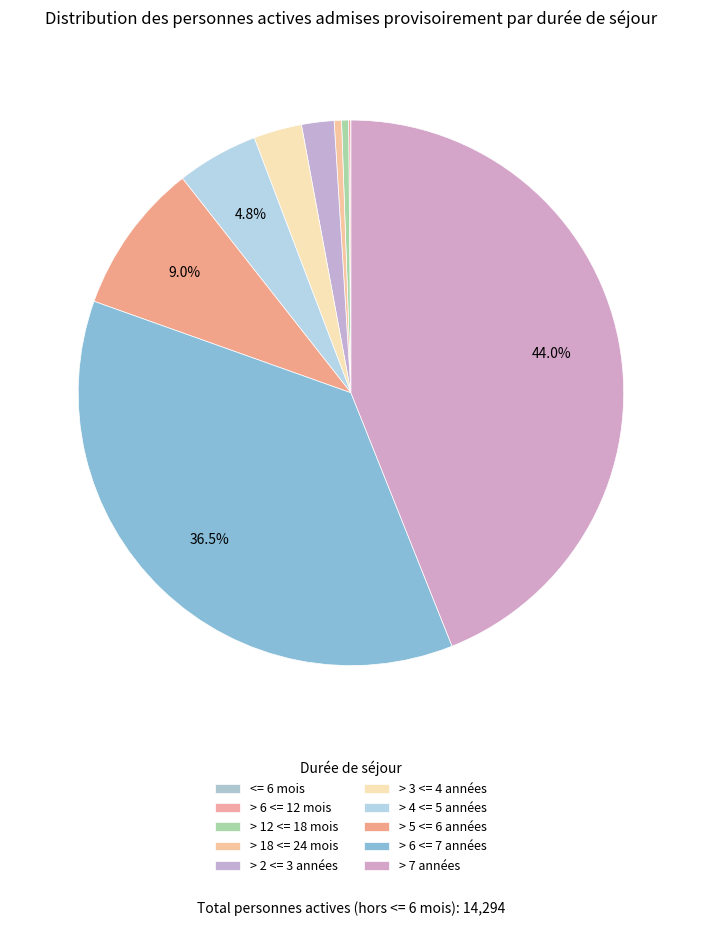

To the nearest percent, what is the combined percentage of > 7 années and > 5 <= 6 années?

53%